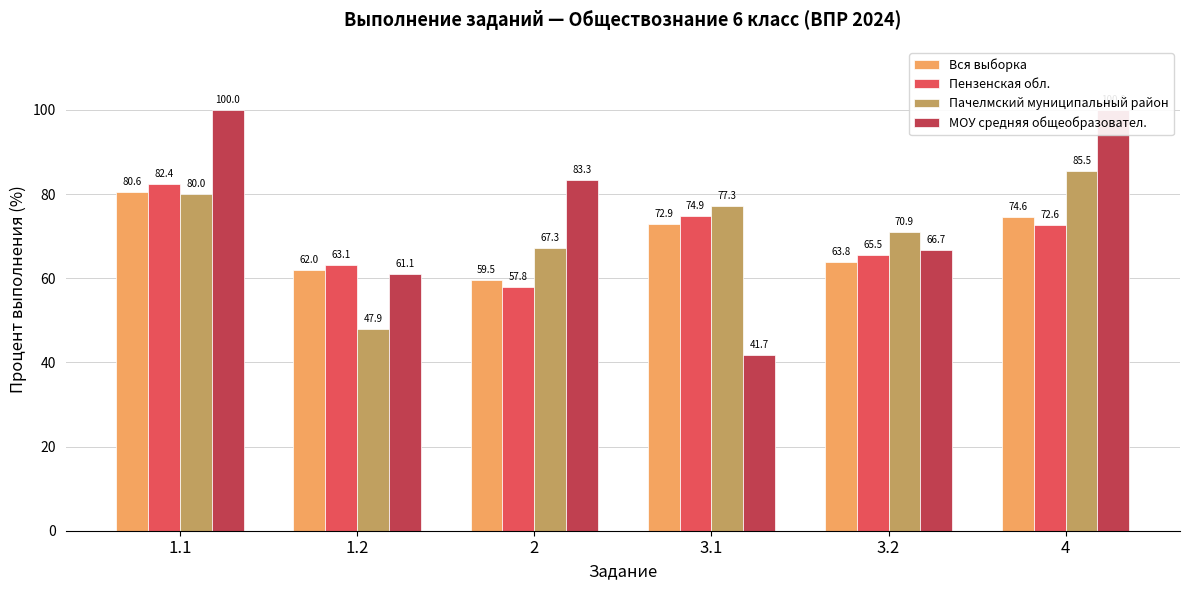

Which series has the largest range (max minus min)?

МОУ cредняя общеобразовател.